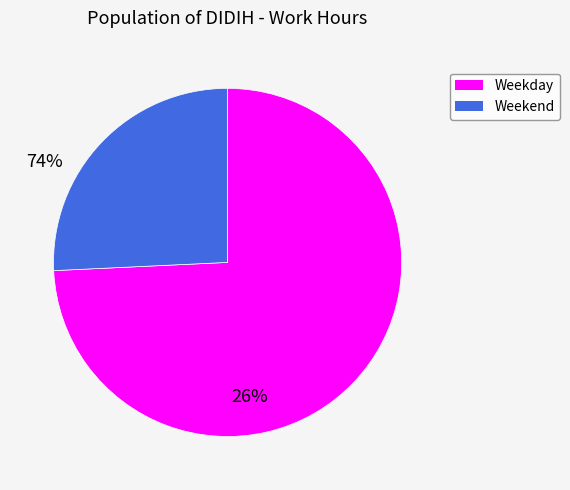

True or false: Weekend accounts for 36% of the total.

False